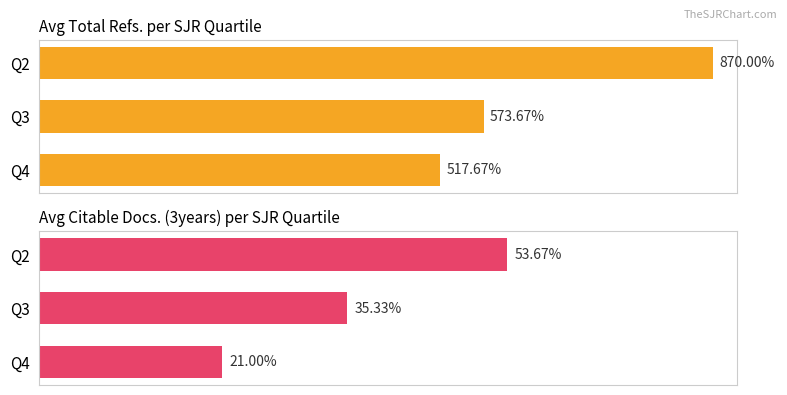

Reading left to right, list all the values displayed in this chart.

Total Refs.: 870.0	573.7	517.7
Citable Docs. (3years): 53.7	35.3	21.0